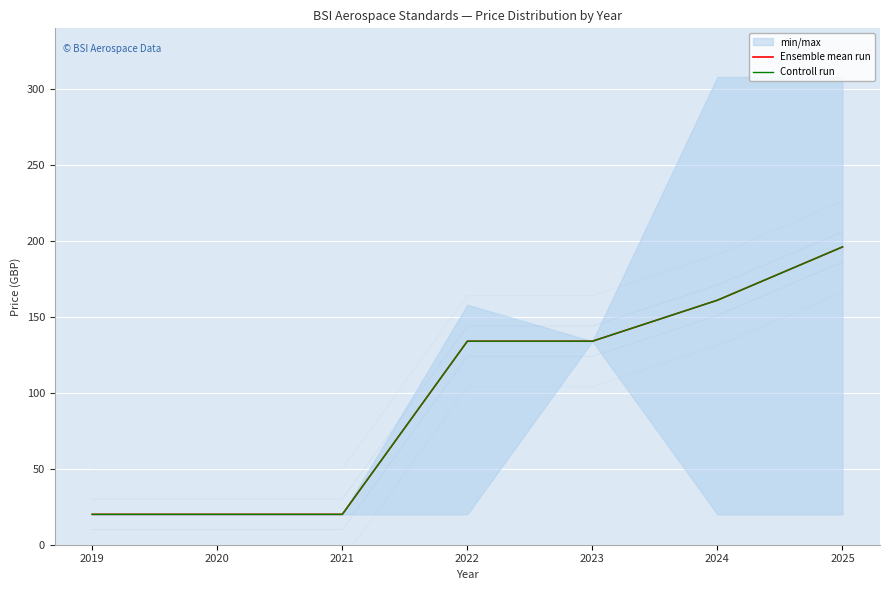

Is it true that Ensemble mean run equals 134.0 at 2023?

True